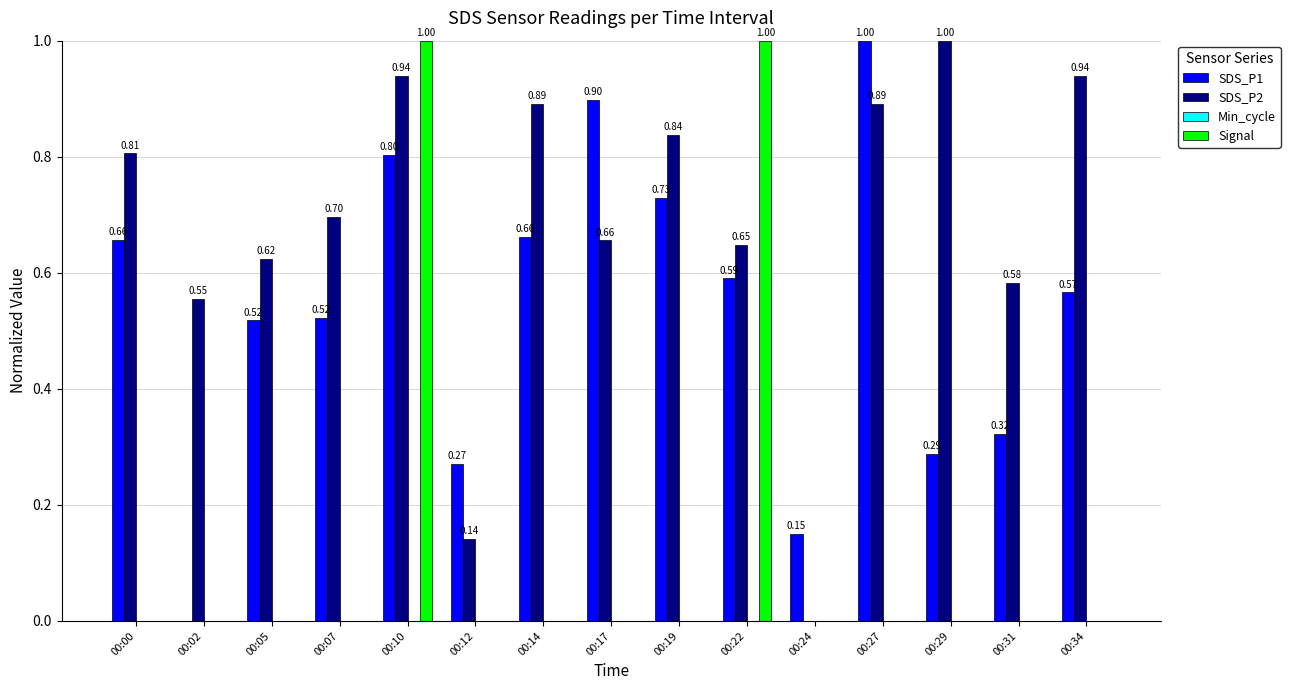

Between 00:05 and 00:29, which series saw the biggest shift?

SDS_P2